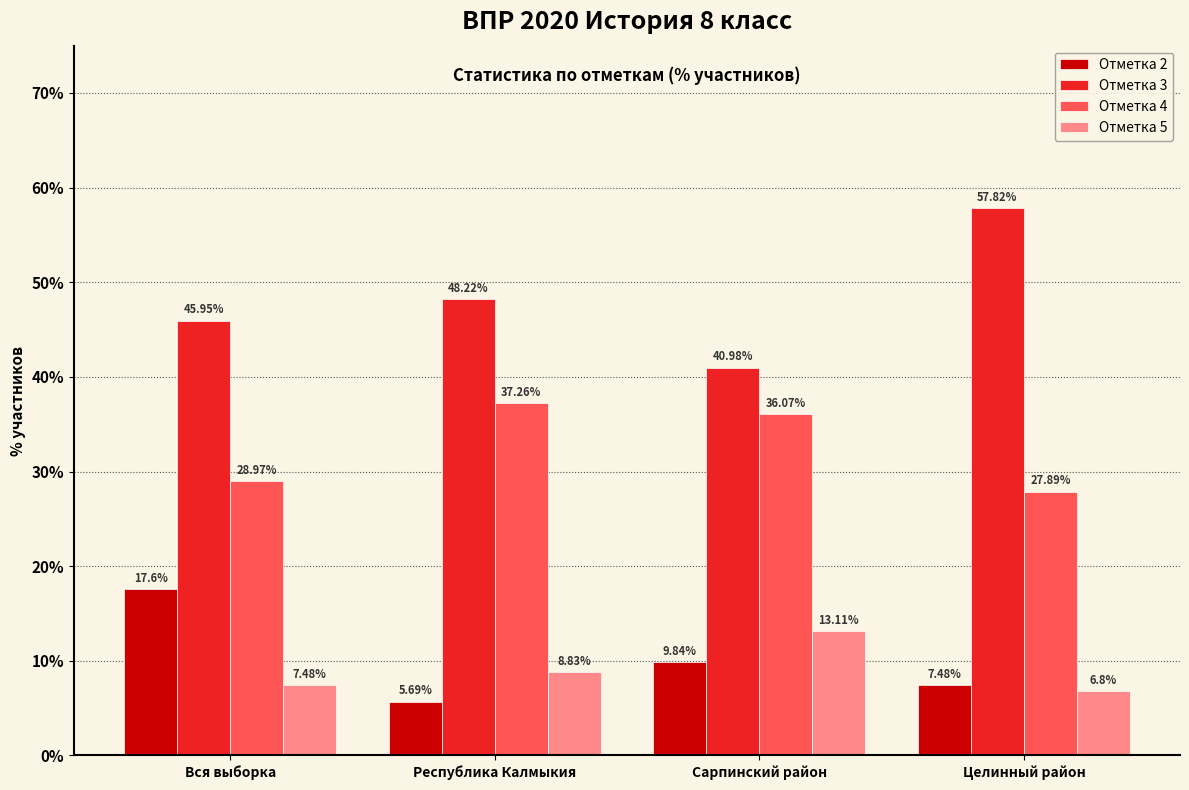

Which series has the largest range (max minus min)?

Отметка 3